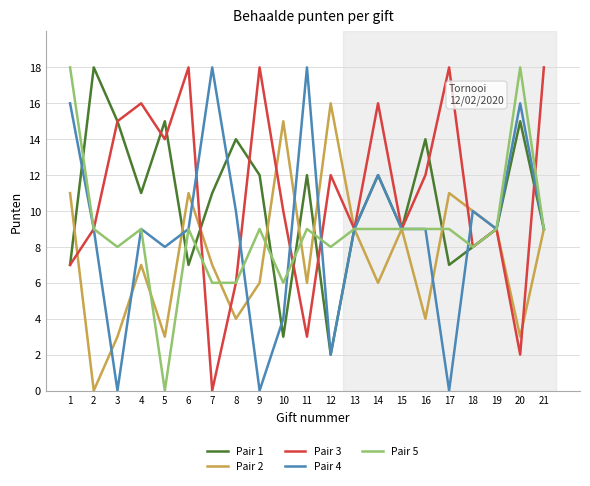

True or false: Pair 4 has more than 0 interior local peaks.

True